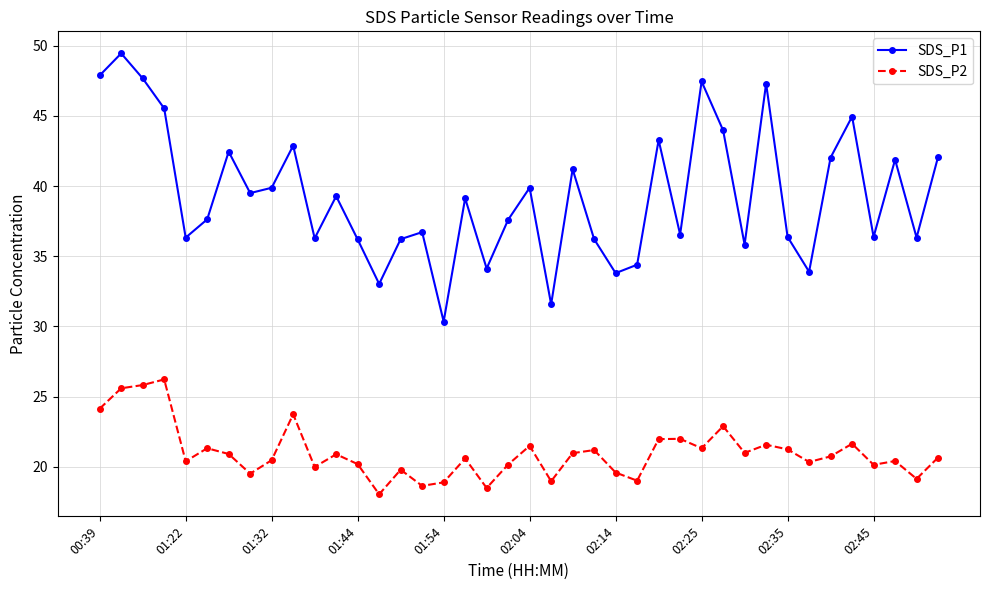

Rank the series by their maximum value, from lowest to highest.

SDS_P2, SDS_P1